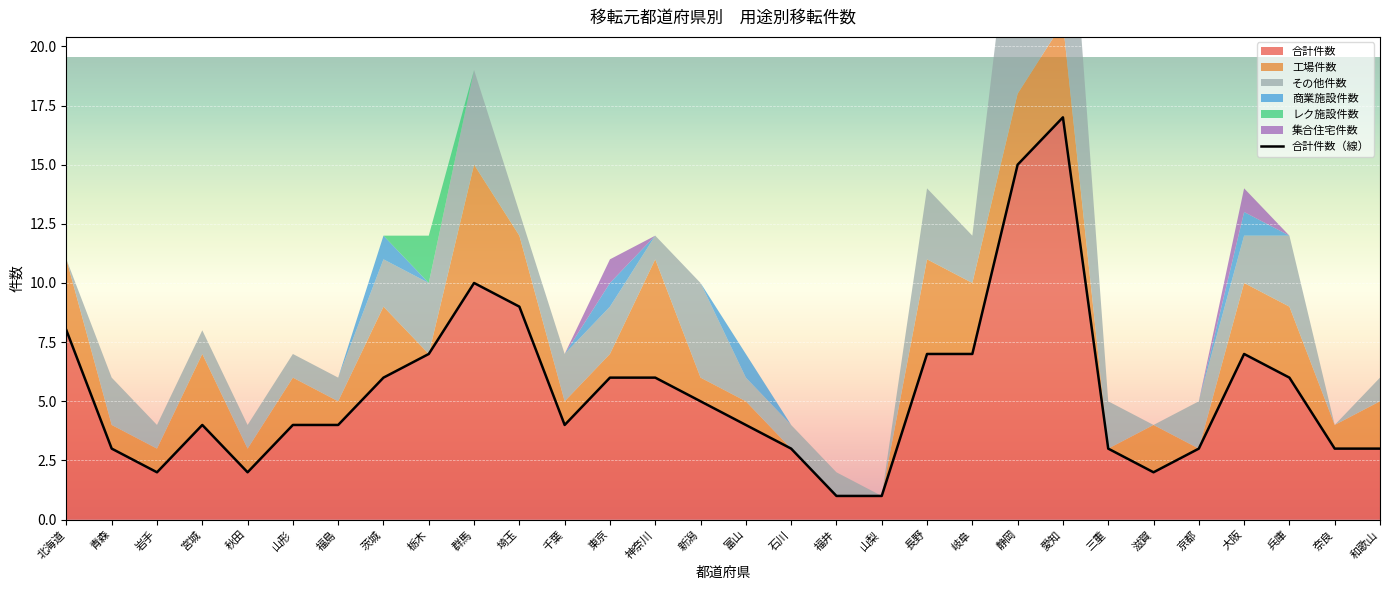

What is the average value?

5